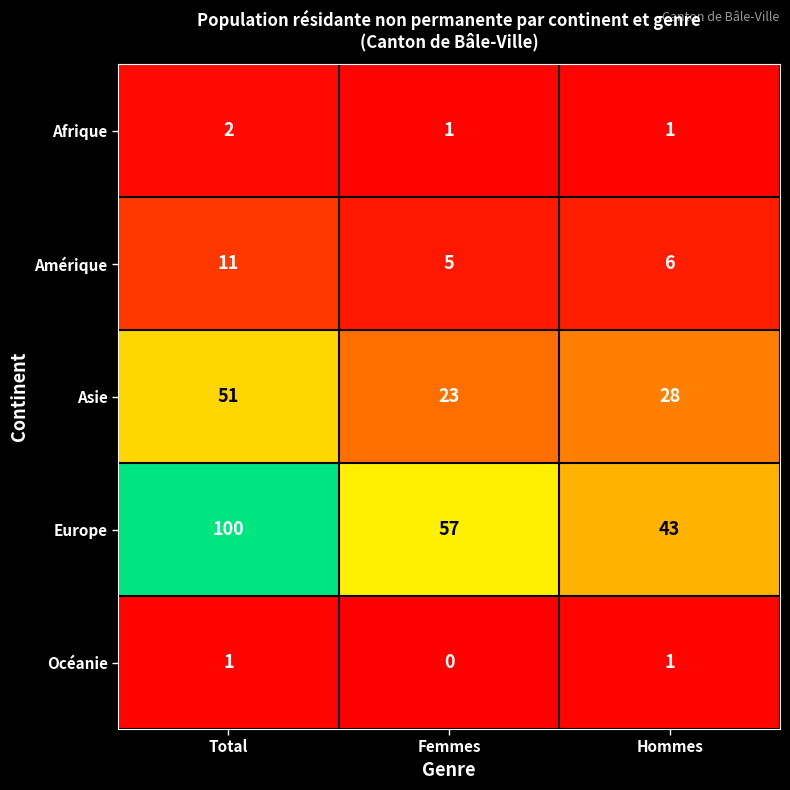

Which label corresponds to the smallest value in the chart?

Femmes